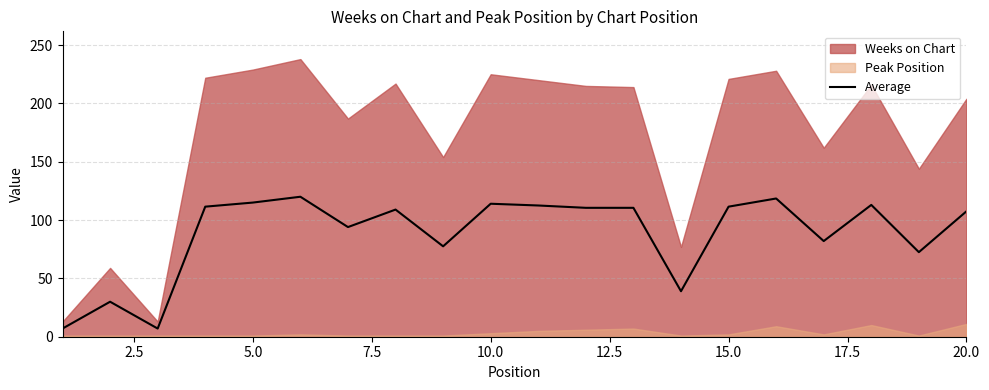

What is the lowest value of the Average series?

7.0